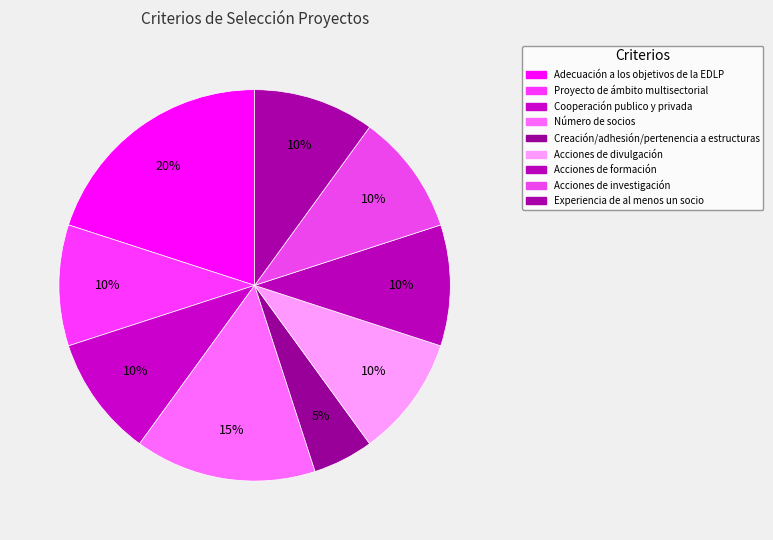

What is the change in value from Cooperación publico y privada to Creación/adhesión/pertenencia a estructuras?

-5